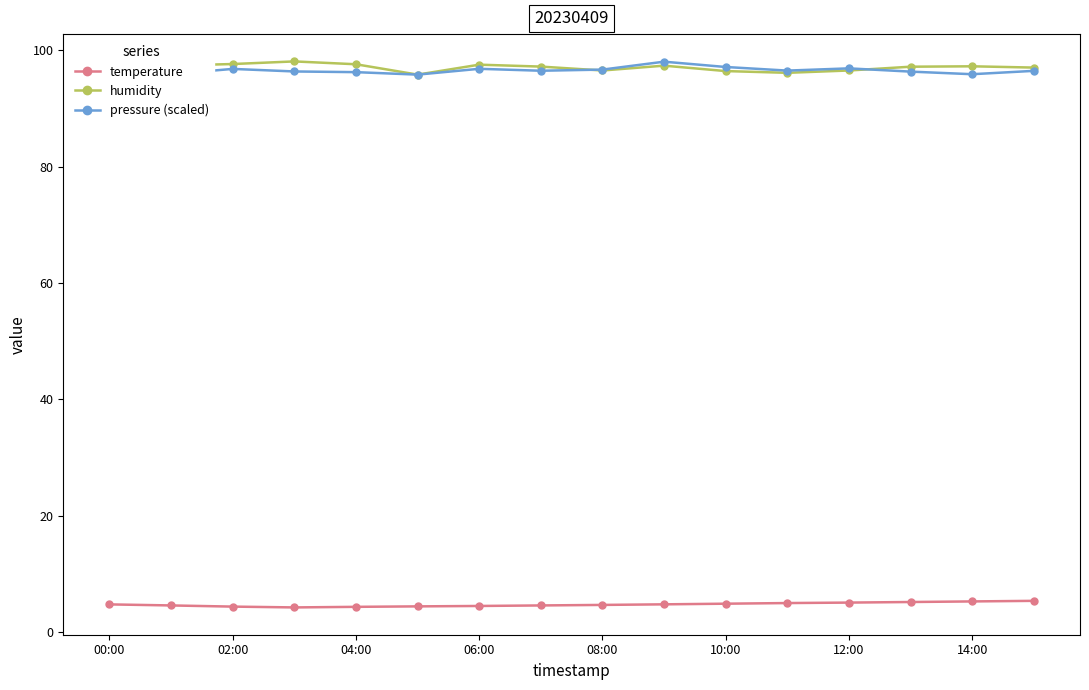

What is the minimum value for humidity?

95.8